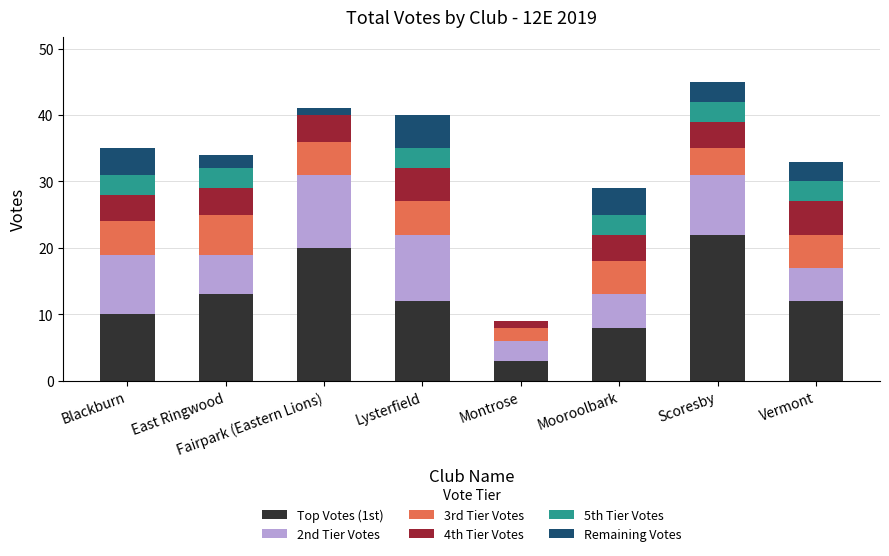

What is the total value across all series at Blackburn?

35